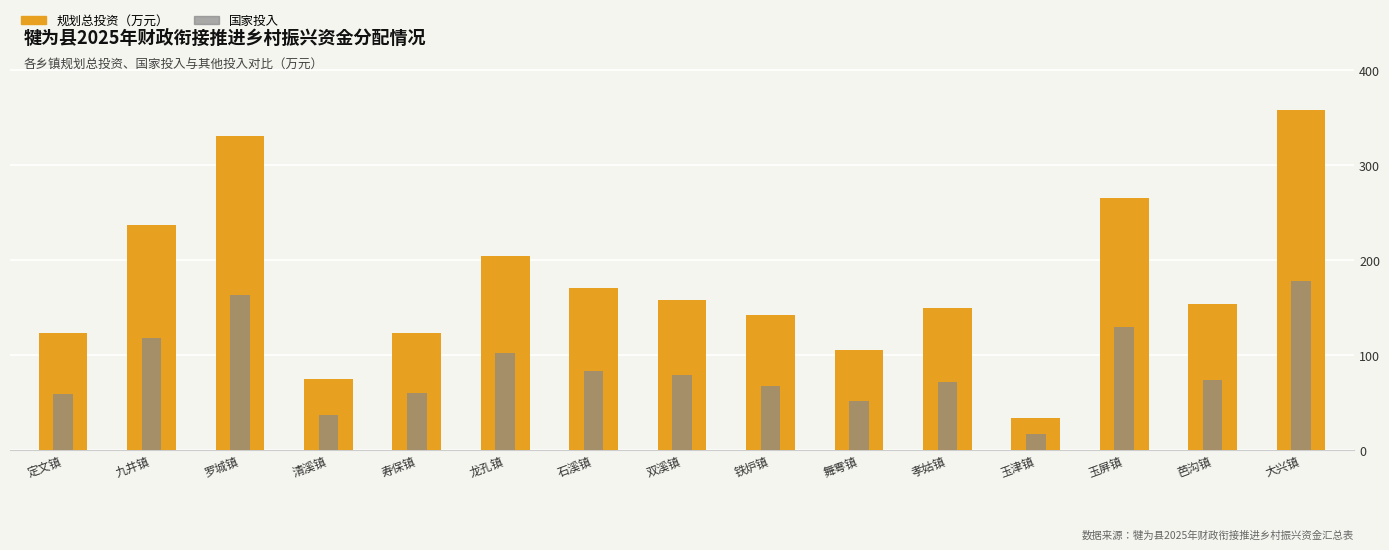

The 规划总投资（万元） series shows 439.2 at 玉屏镇. True or false?

False